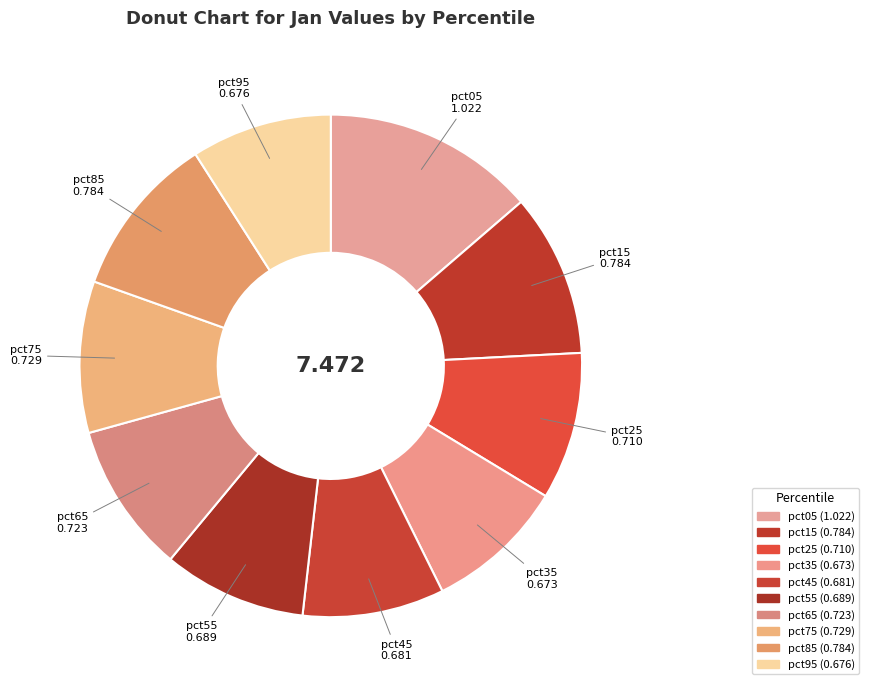

True or false: pct75 accounts for 1% of the total.

False